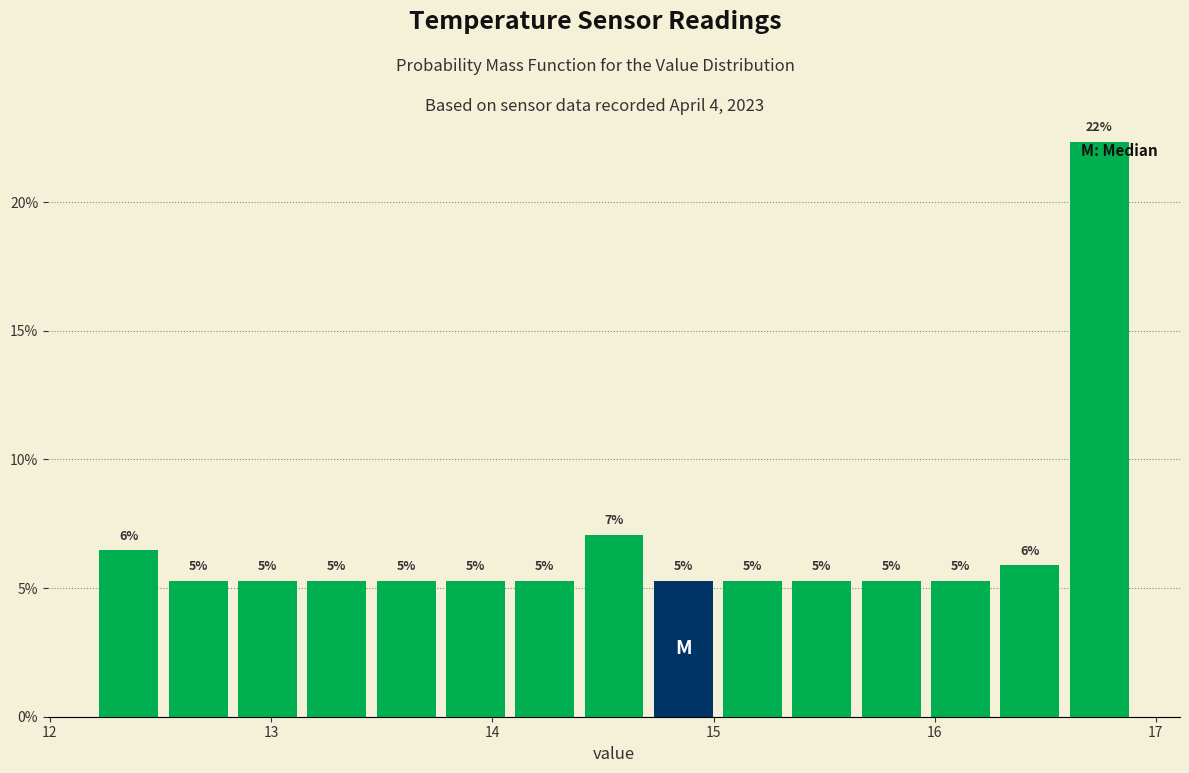

Read against the x-axis, roughly where is the centre of the tallest bar?

16.7